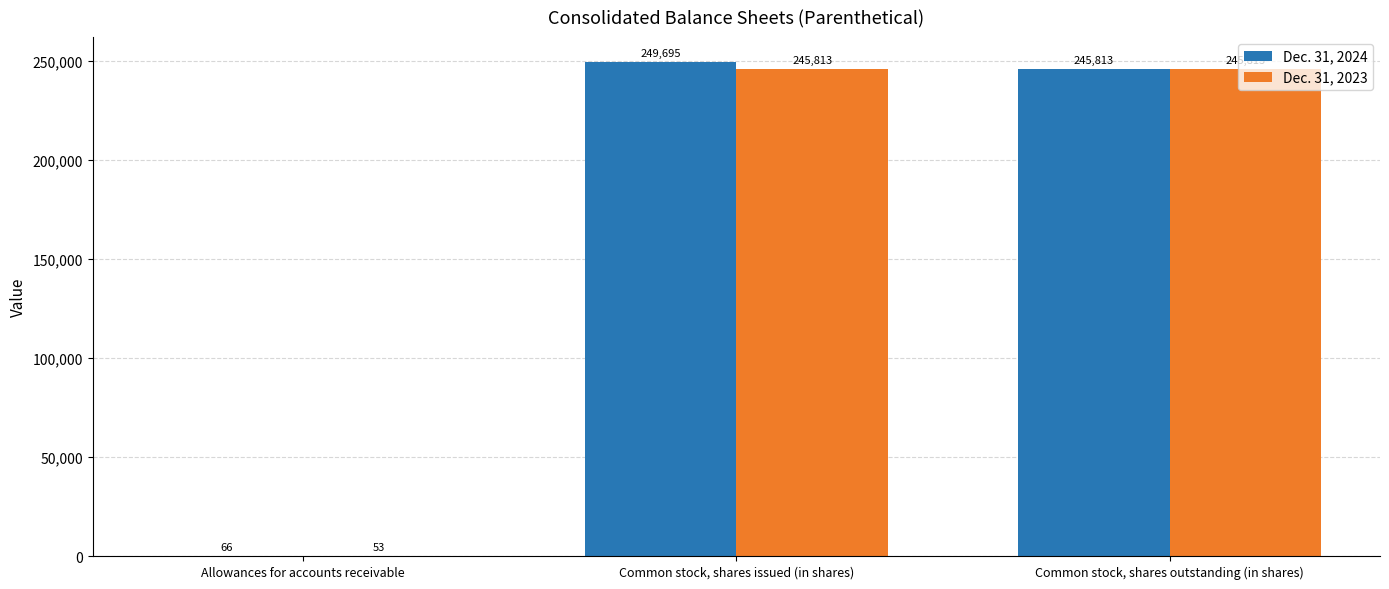

What is the sum of the Dec. 31, 2024 values at Common stock, shares outstanding (in shares) and Allowances for accounts receivable?

245879